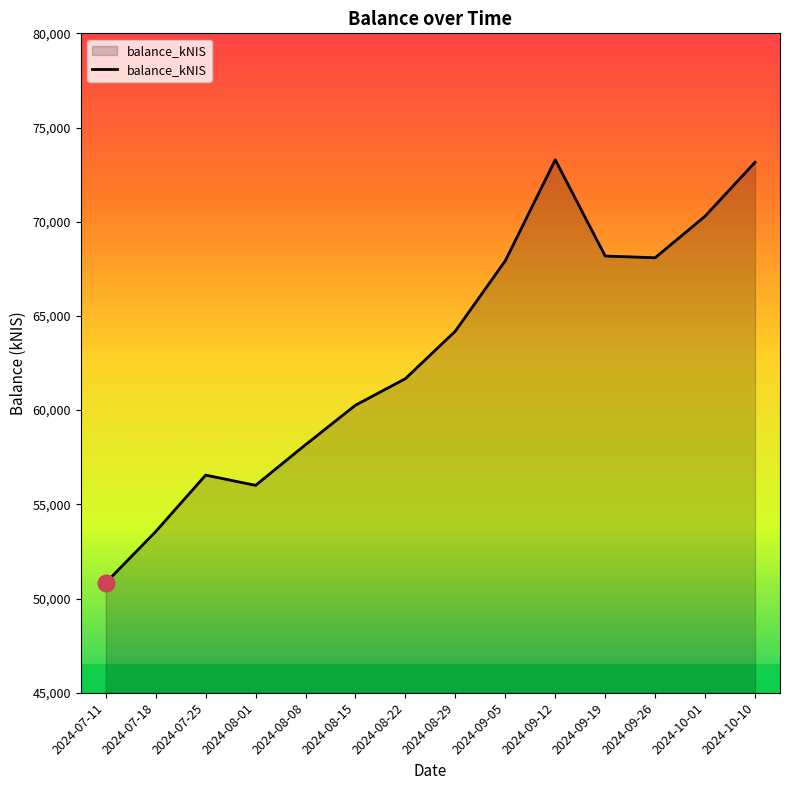

The value at 2024-07-11 is 87641.5. True or false?

False